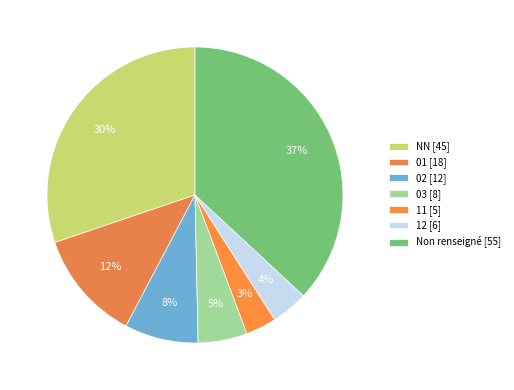

To the nearest percent, what is the difference between the largest and smallest slice percentages?

34%